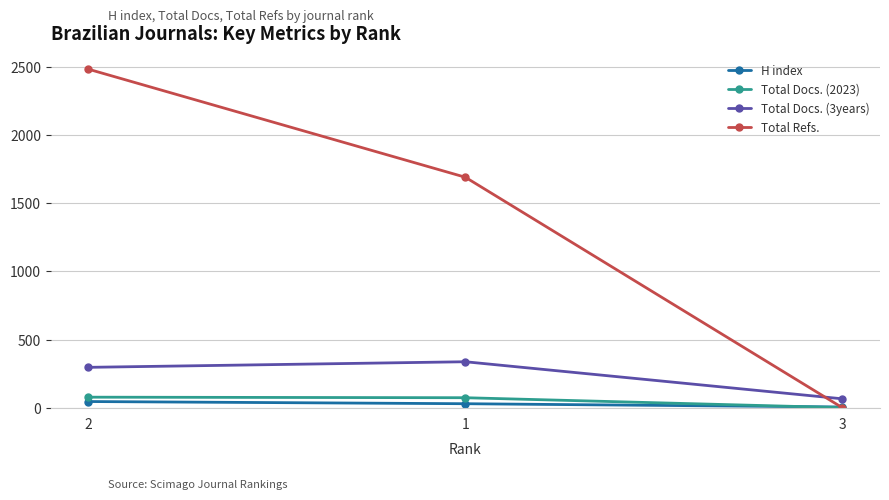

What is the label of the 2nd point from the right?

1